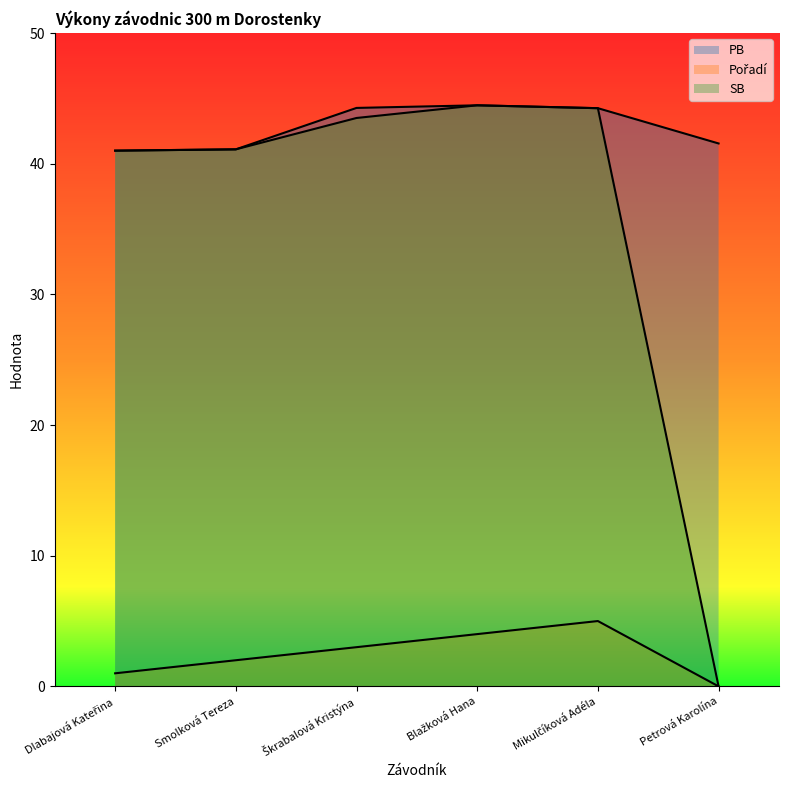

True or false: SB and Pořadí intersect in this chart.

False